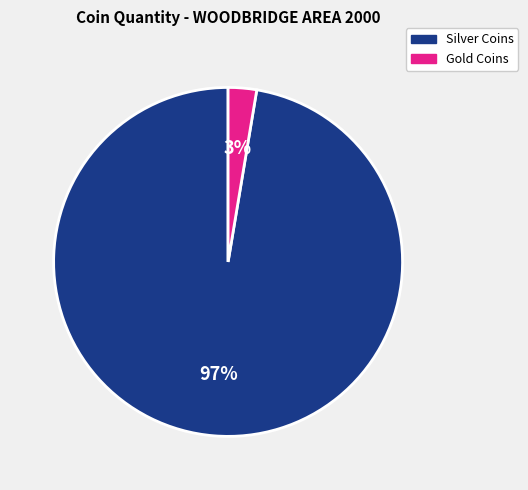

Count the number of slices in the pie.

2